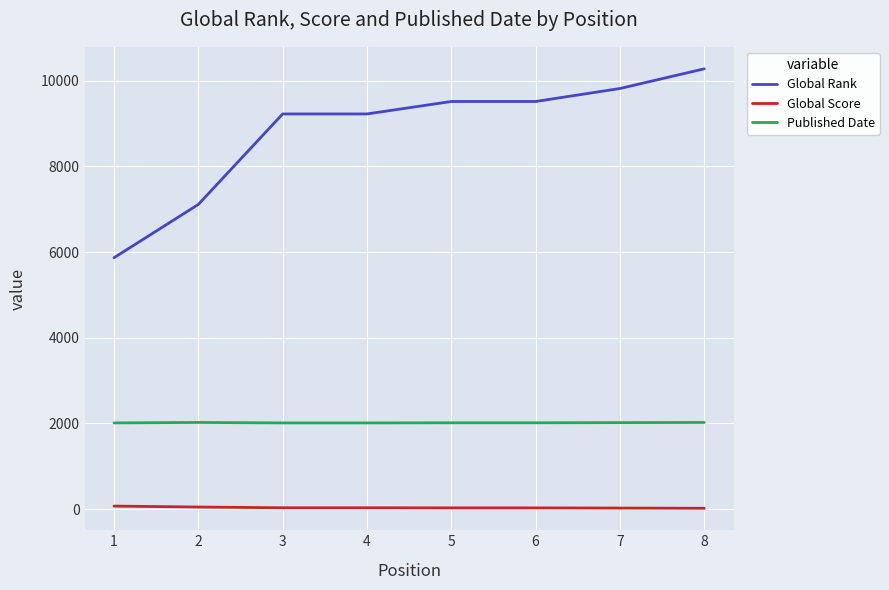

What is the minimum value for Published Date?

2010